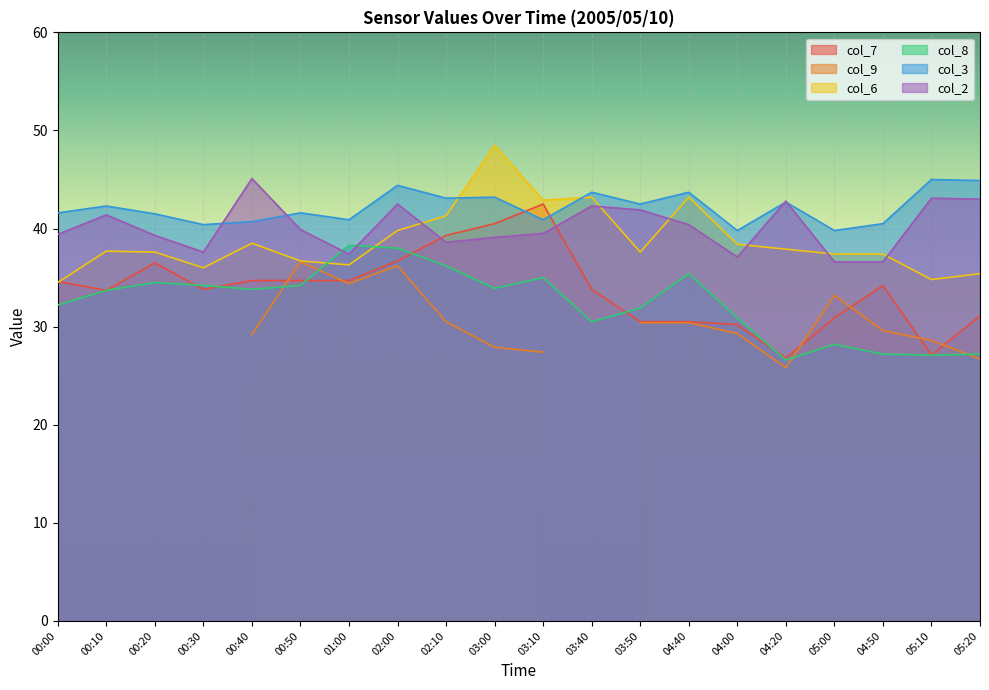

Is the value of col_7 at 01:00 greater than the value of col_3 at 00:10?

No